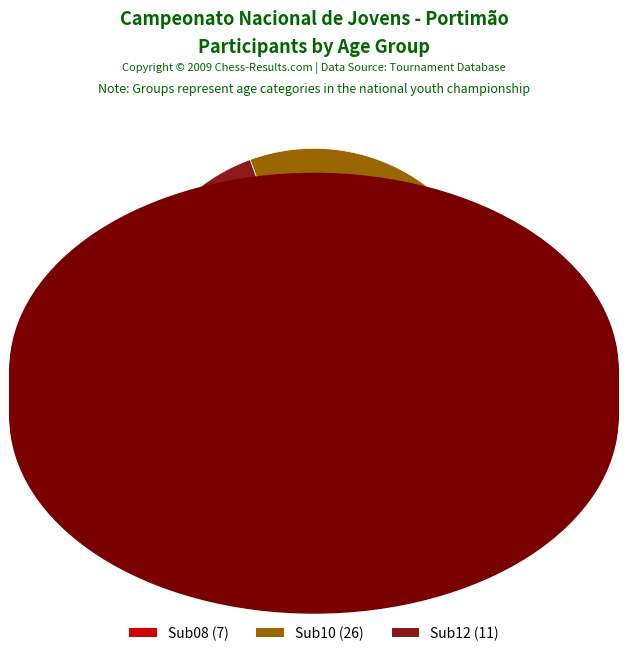

Which slice is the largest?

Sub10